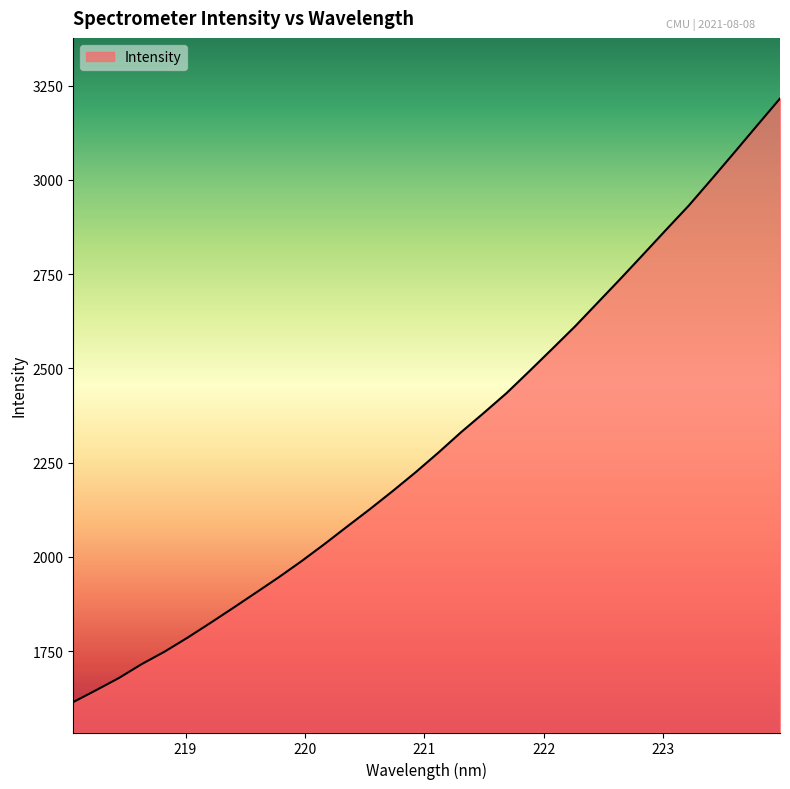

What is the greatest value displayed?

3215.7